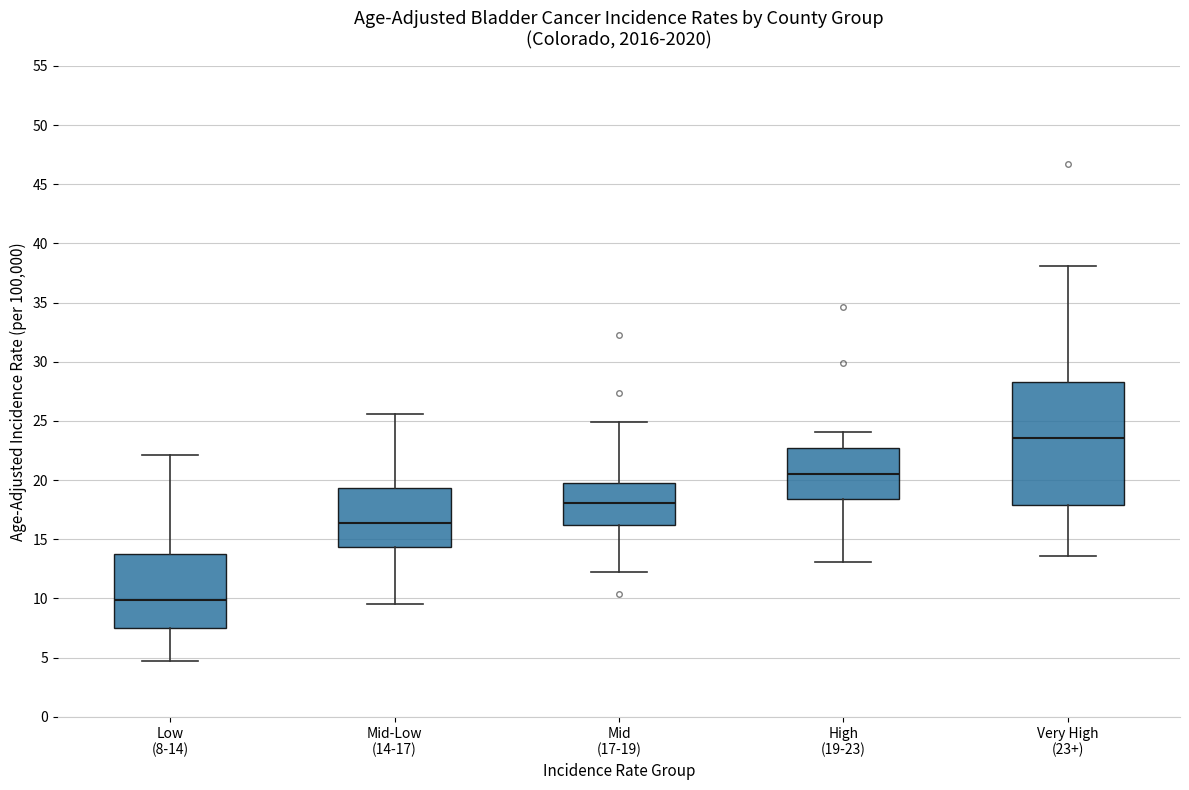

Reading left to right, transcribe this box plot: for each box, give where its median line is, the range the box spans, and where its two whiskers end, as read against the y-axis. The values are not printed on the chart, so give them approximately, as read against the axis.

Low (8-14): median 10.0, box 7.5 to 14.0, whiskers 4.5 to 22.0
Mid-Low (14-17): median 16.5, box 14.5 to 19.5, whiskers 9.5 to 25.5
Mid (17-19): median 18.0, box 16.0 to 20.0, whiskers 12.0 to 25.0
High (19-23): median 20.5, box 18.5 to 22.5, whiskers 13.0 to 24.0
Very High (23+): median 23.5, box 18.0 to 28.5, whiskers 13.5 to 38.0